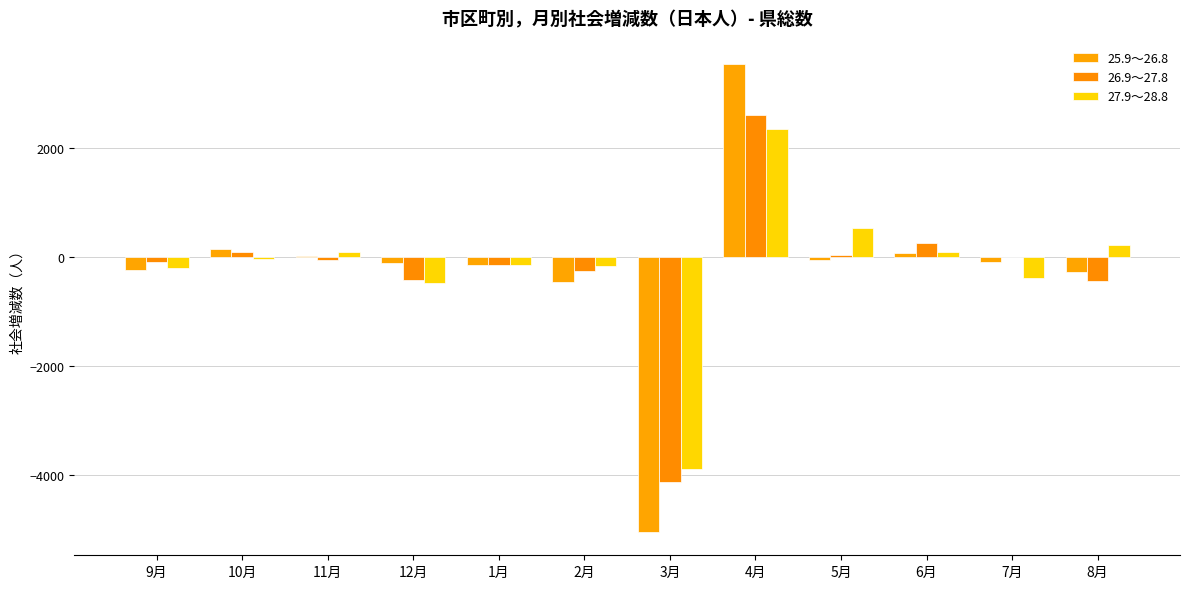

What is the label of the 11th bar from the right?

10月